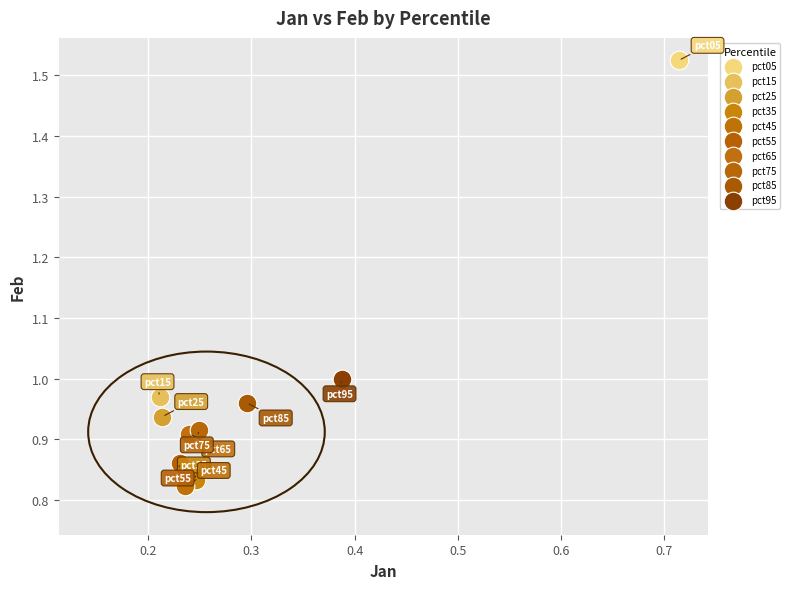

Which series contains the lowest Y value?

pct45